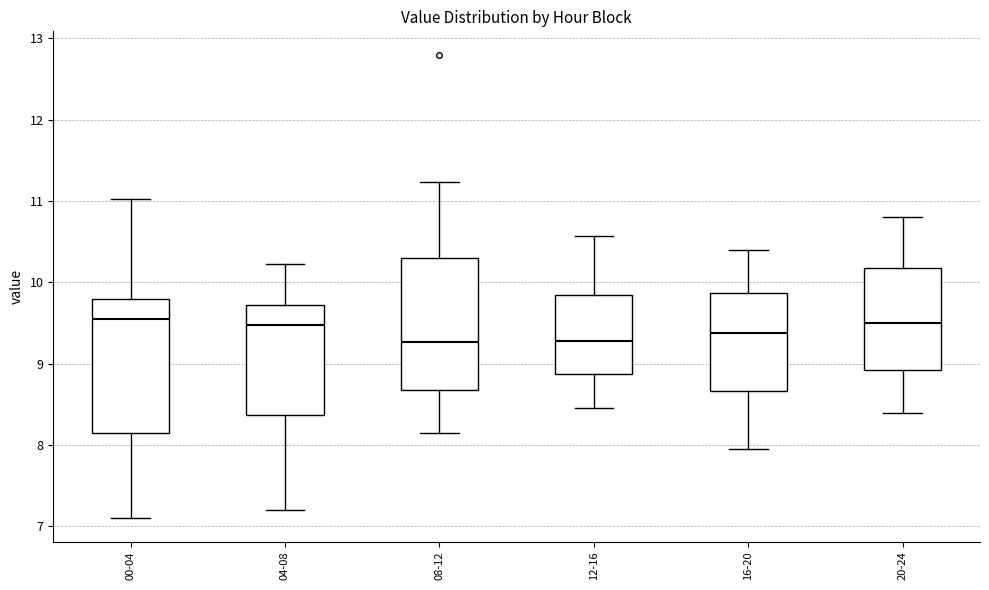

Reading left to right, transcribe this box plot: for each box, give where its median line is, the range the box spans, and where its two whiskers end, as read against the y-axis. The values are not printed on the chart, so give them approximately, as read against the axis.

00-04: median 9.5, box 8.2 to 9.8, whiskers 7.1 to 11.0
04-08: median 9.5, box 8.4 to 9.7, whiskers 7.2 to 10.2
08-12: median 9.3, box 8.7 to 10.3, whiskers 8.2 to 11.2
12-16: median 9.3, box 8.9 to 9.8, whiskers 8.5 to 10.6
16-20: median 9.4, box 8.7 to 9.9, whiskers 8.0 to 10.4
20-24: median 9.5, box 8.9 to 10.2, whiskers 8.4 to 10.8